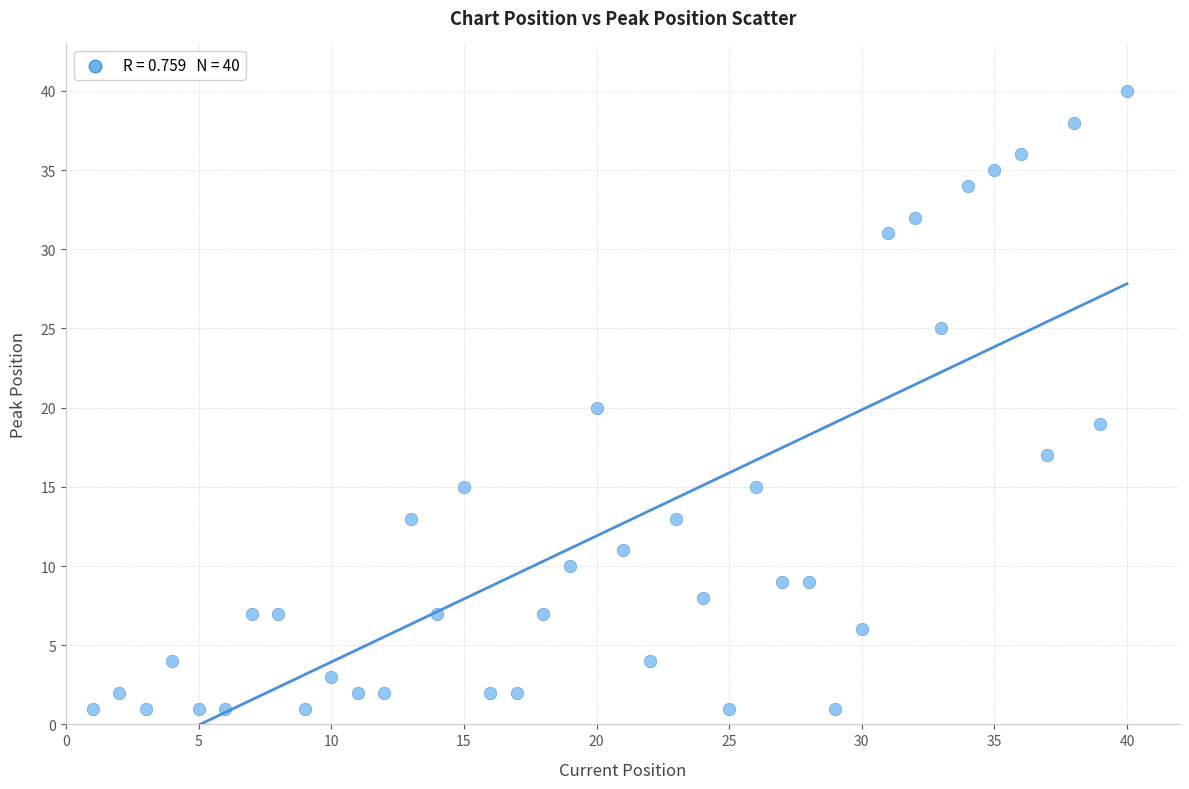

What is the range of Y values (max minus min)?

39